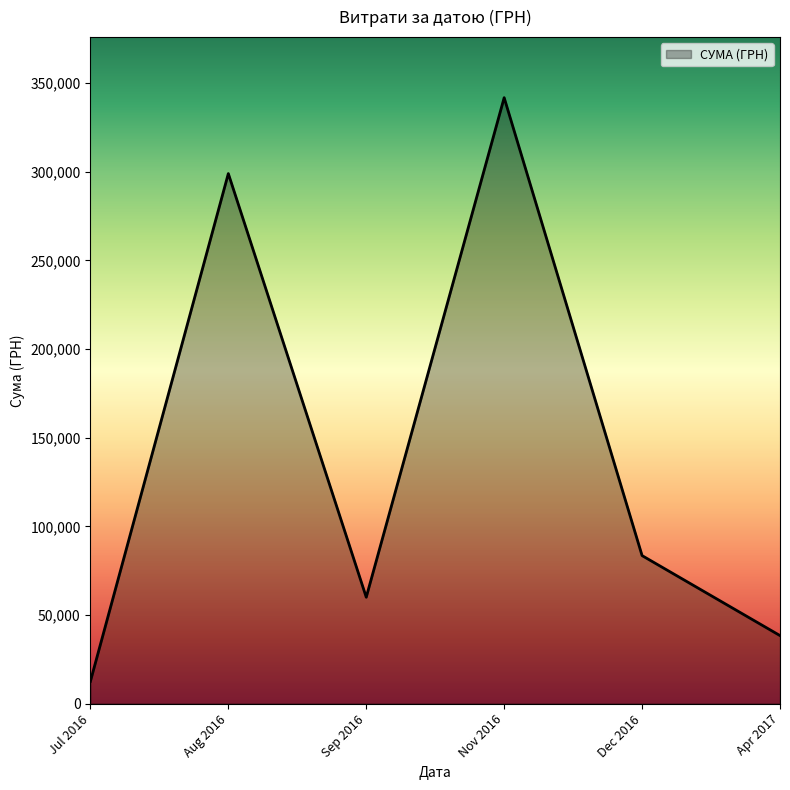

What is the change in value from Aug 2016 to Dec 2016?

-215563.1